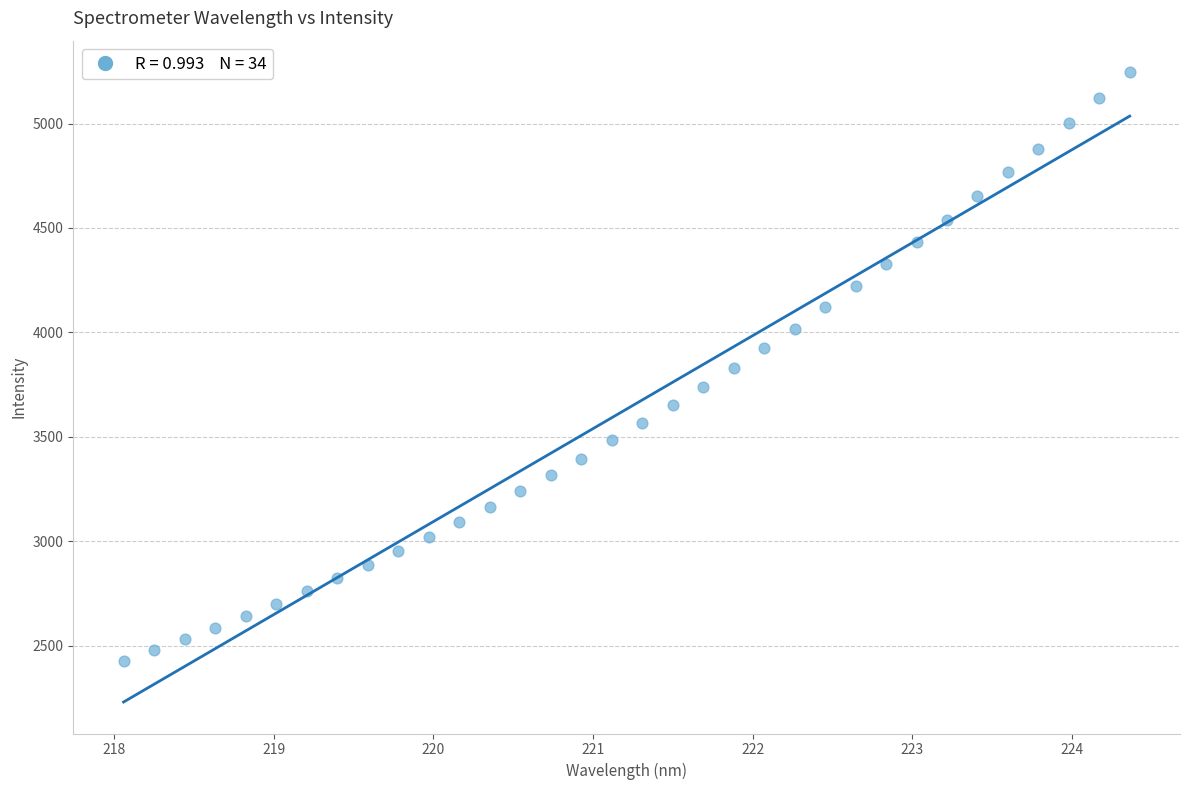

What is the range of X values (max minus min)?

6.3